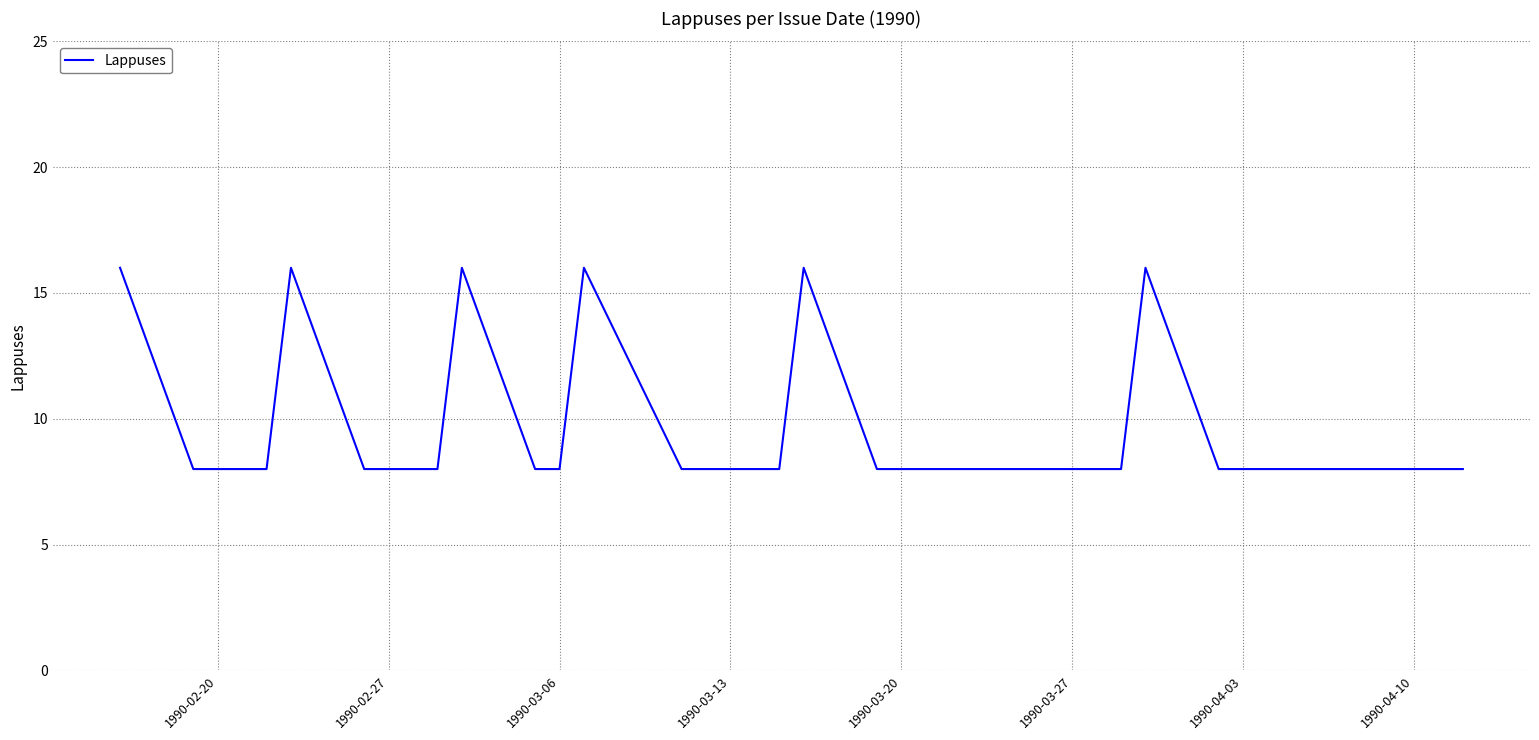

What is the greatest value displayed?

16